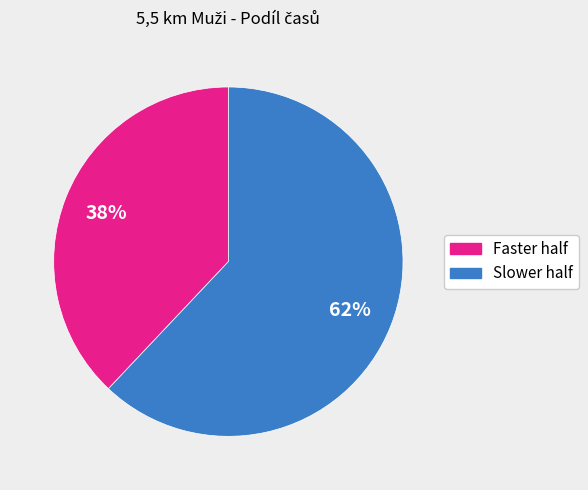

Does any single category account for the majority?

Yes